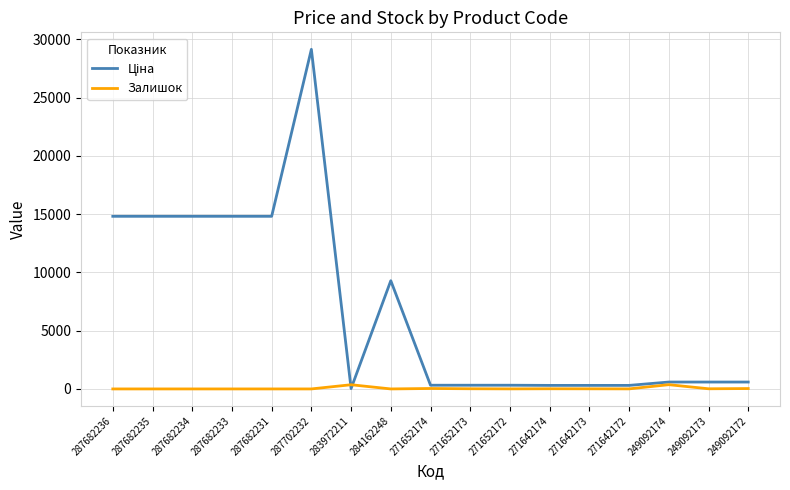

Which label corresponds to the largest value in the chart?

287702232